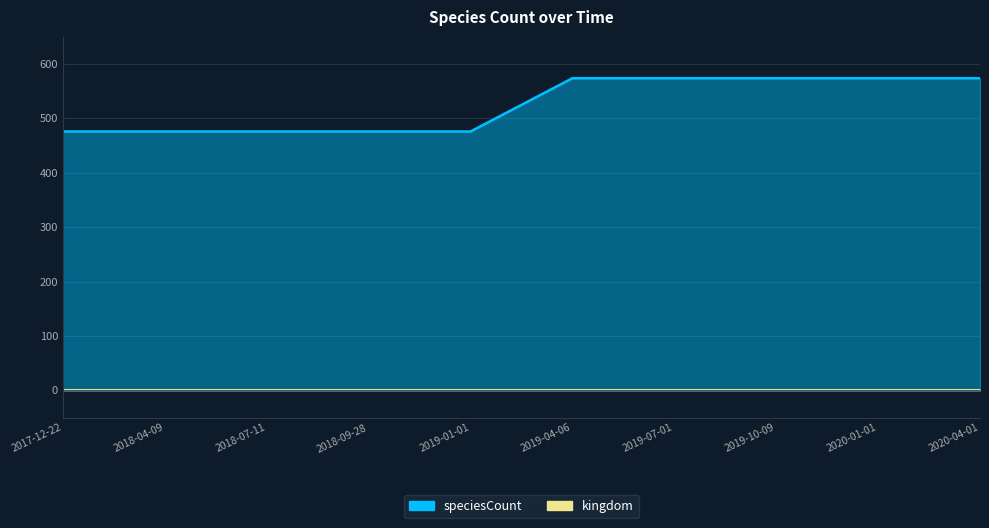

How many values are below 574?

5